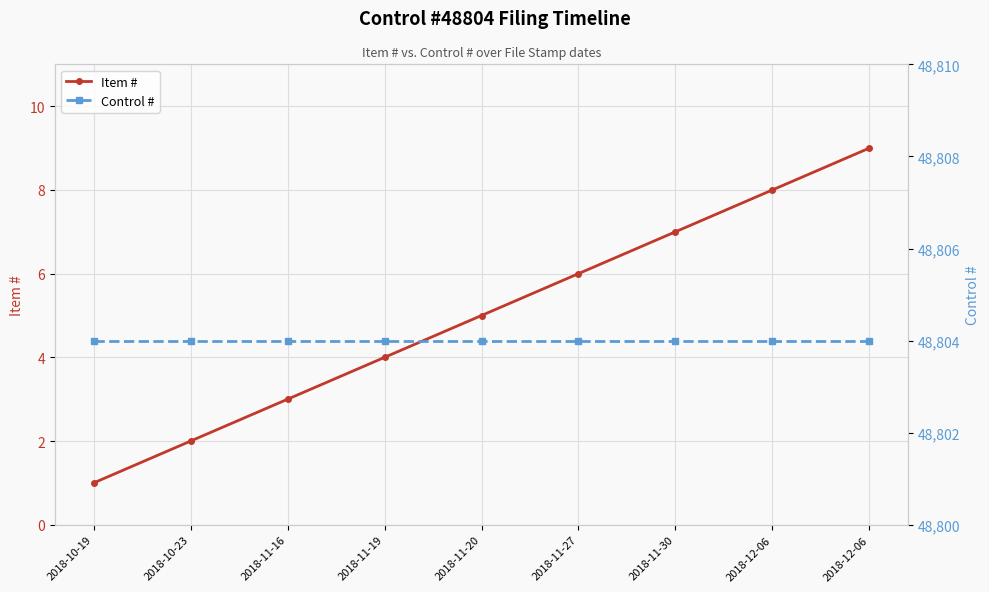

True or false: Control # and Item # cross at least once.

False